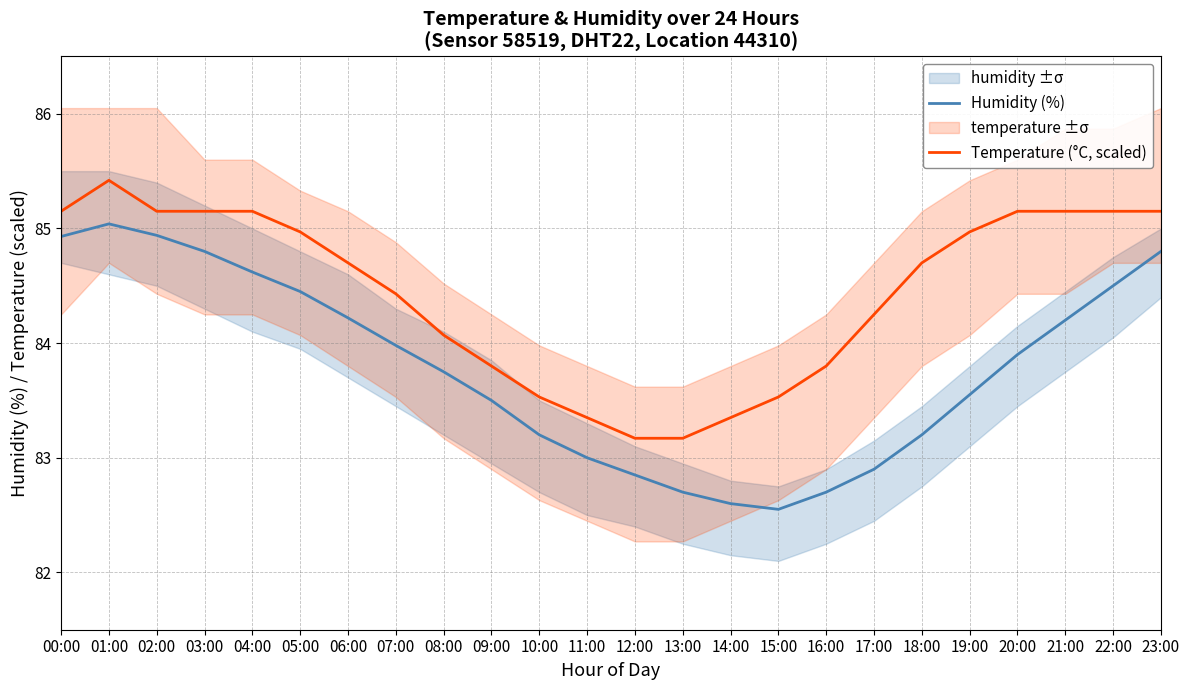

What is the value of the Temperature (°C, scaled) point at the 21st from the left?

85.1